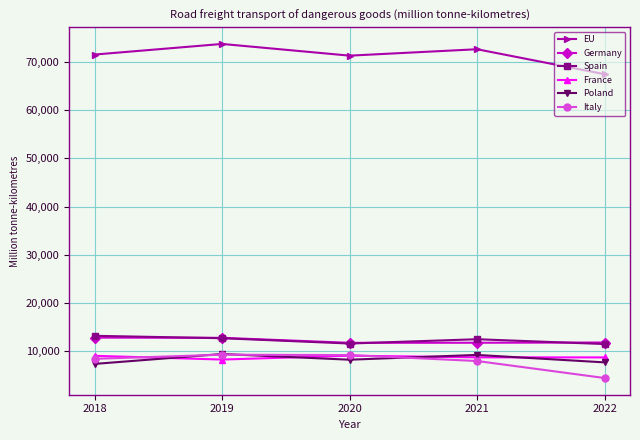

True or false: EU and Italy cross at least once.

False